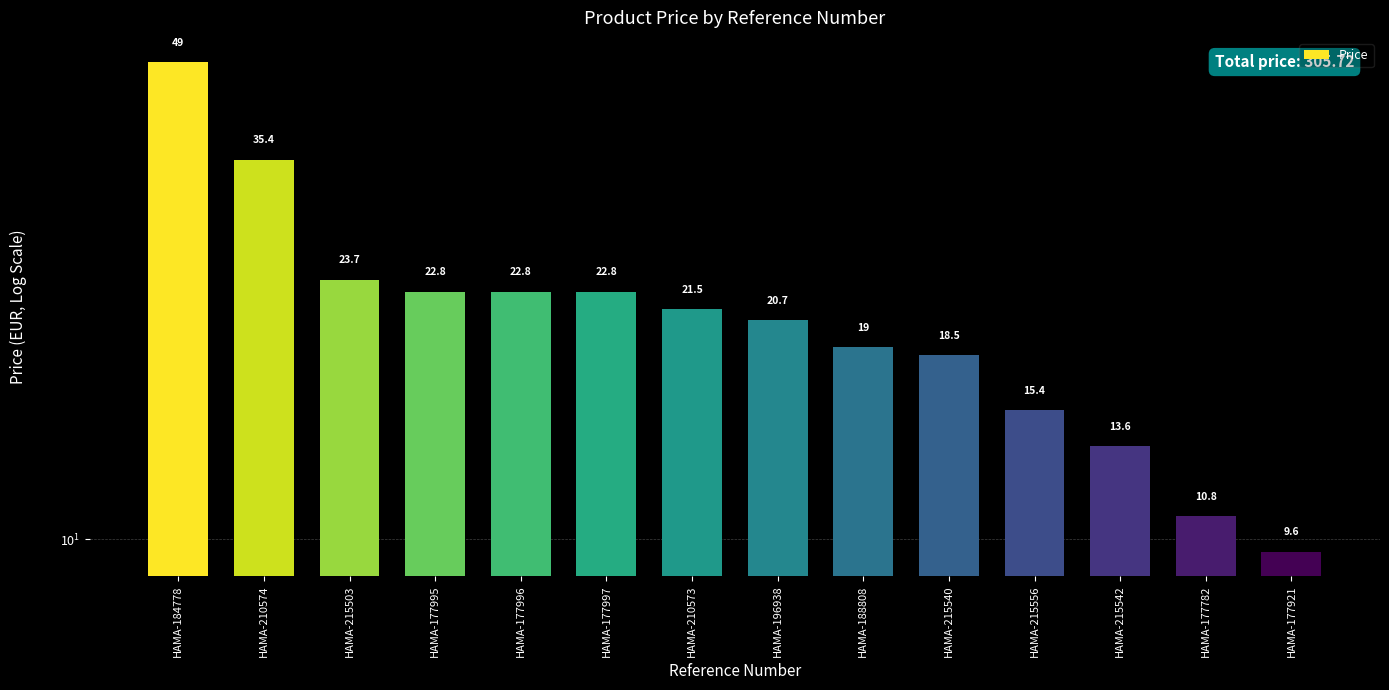

How many values exceed 21?

7